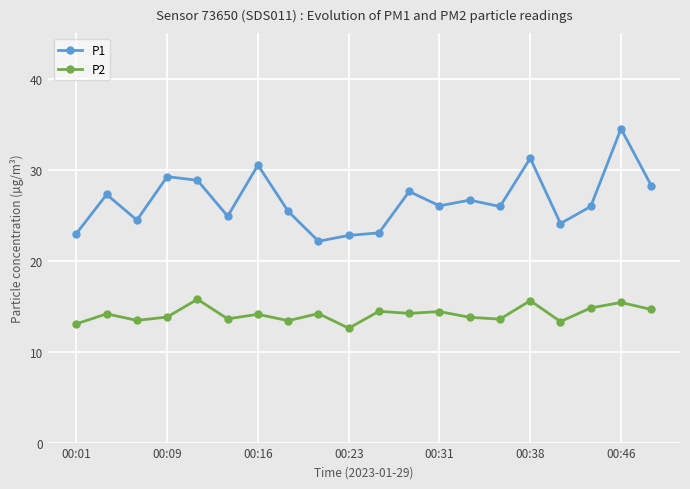

Count the number of data series in this chart.

2